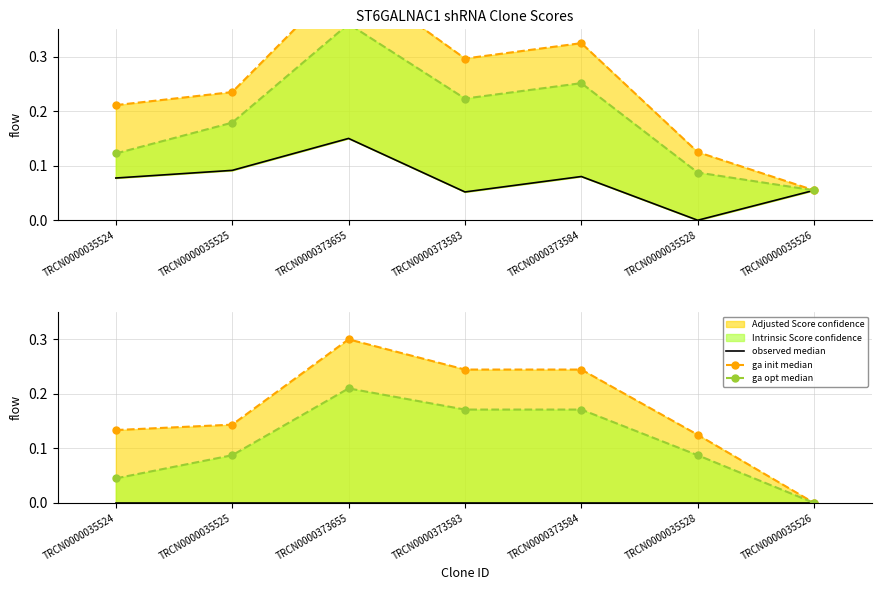

What is the approximate value of ga init median at TRCN0000035525?

0.1